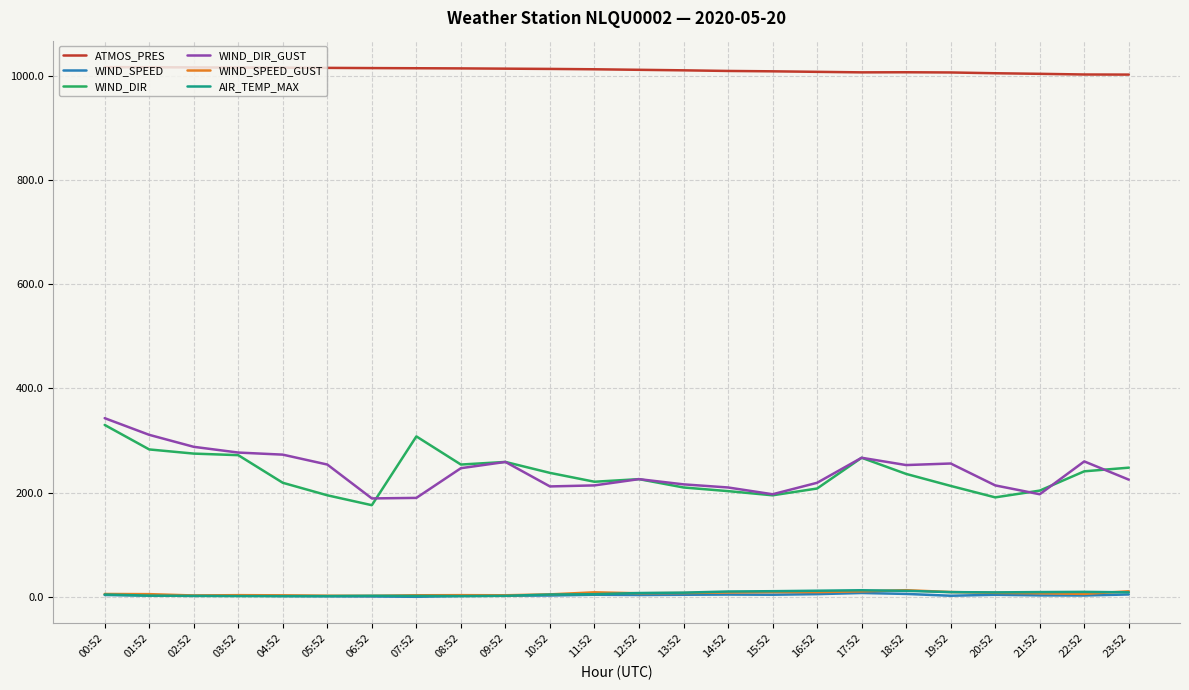

Is the value of WIND_DIR at 05:52 greater than the value of WIND_SPEED_GUST at 00:52?

Yes